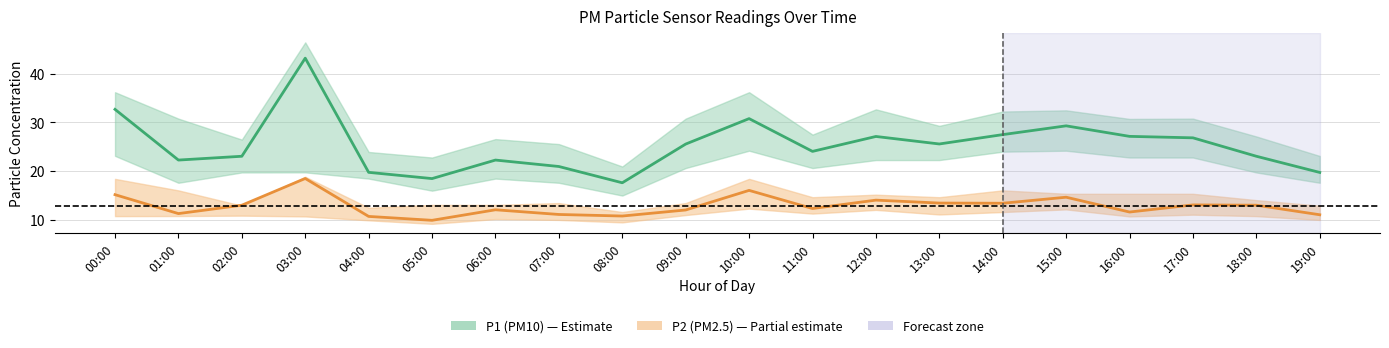

Where does the P2_upper series first go above 14?

00:00